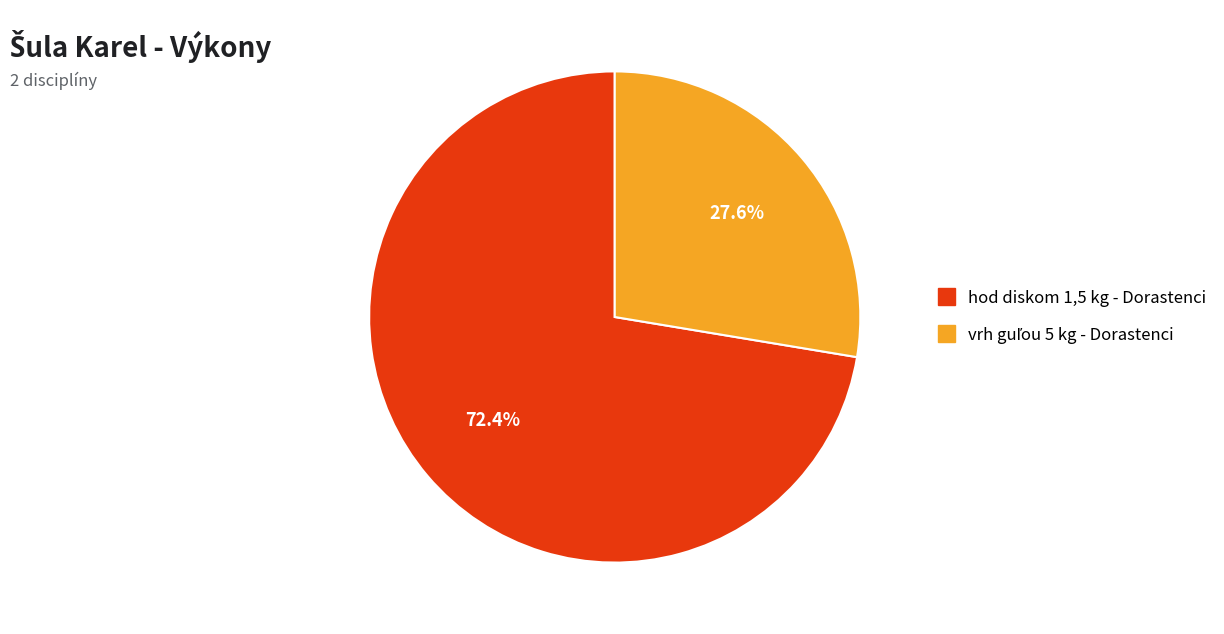

How many segments does this pie chart have?

2